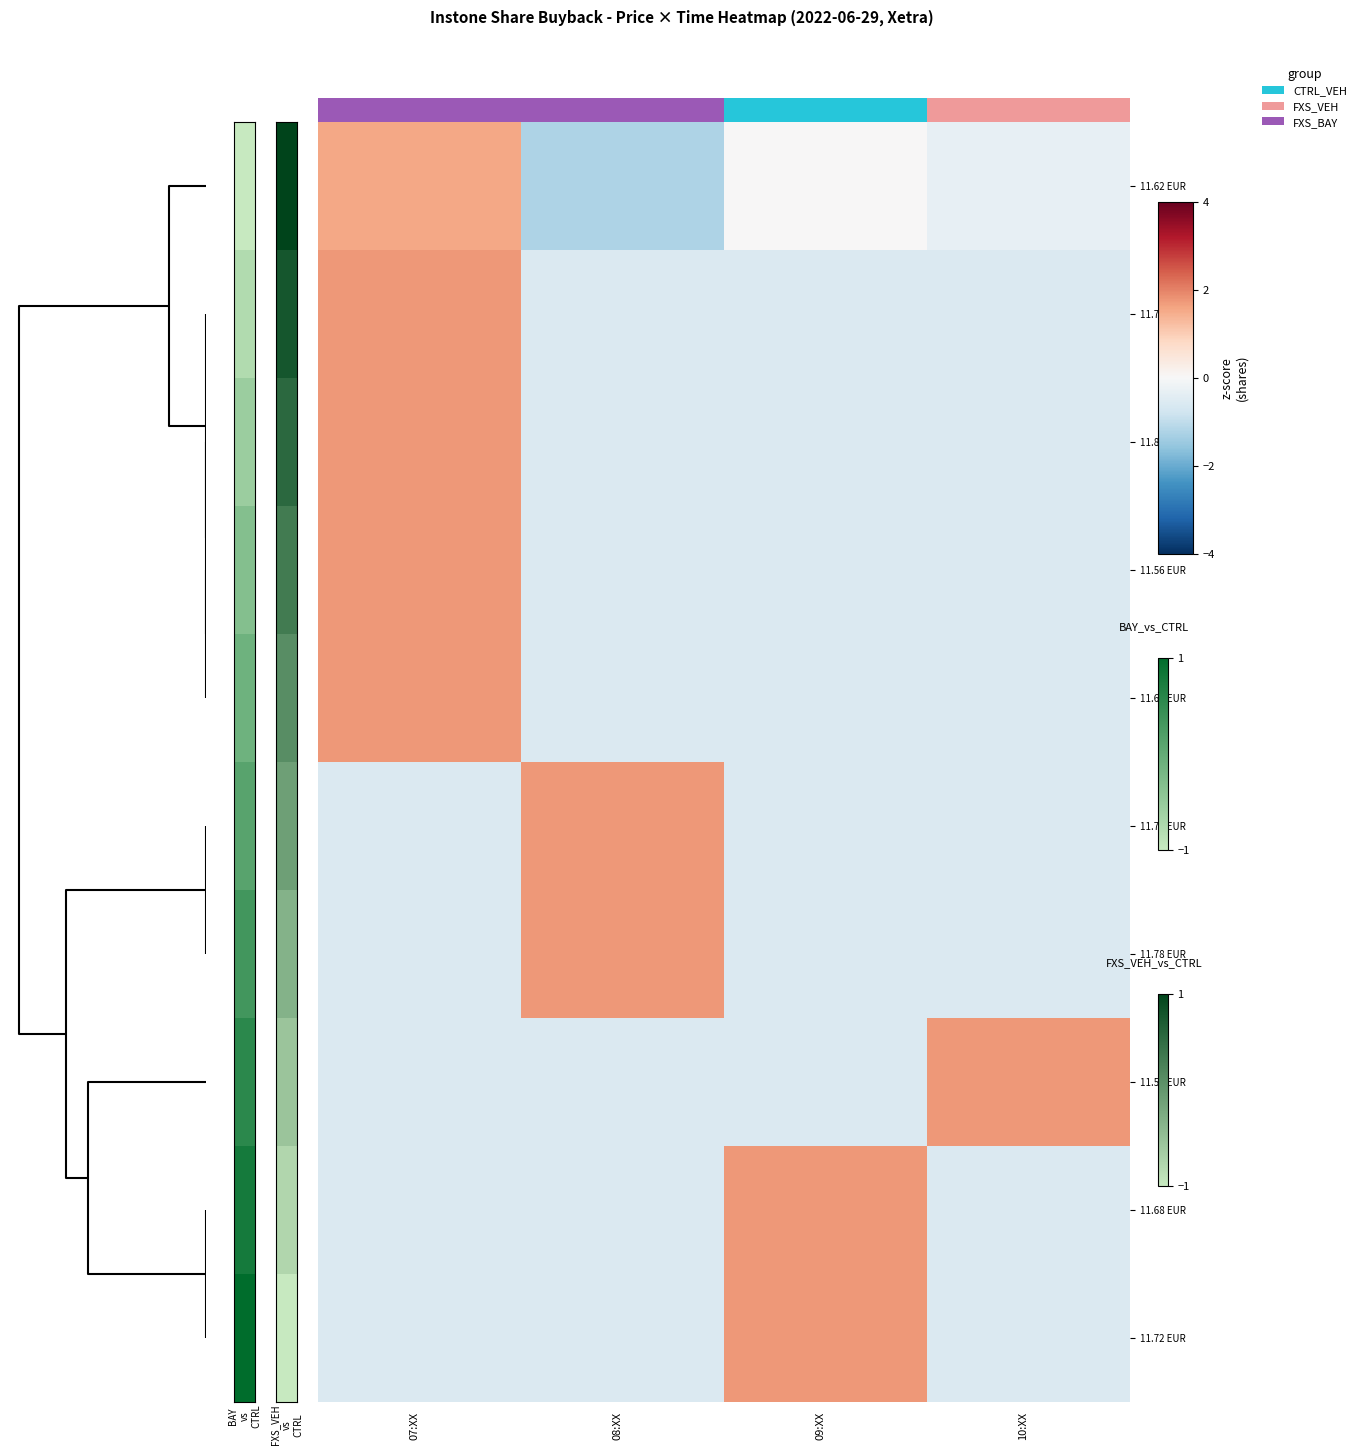

Which series has the largest range (max minus min)?

row_0